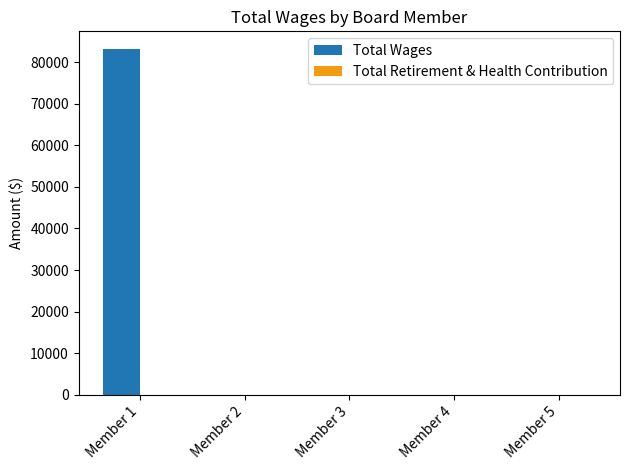

What is the greatest value displayed?

83231